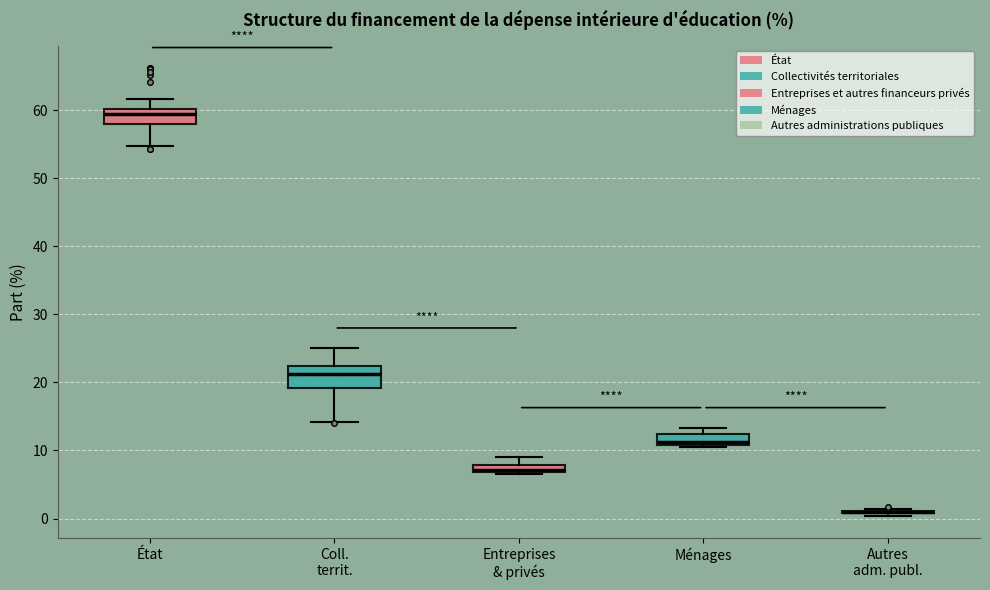

Where is the lower edge of the box for Ménages on the y-axis? The values are not printed on the chart, so give them approximately, as read against the axis.

11